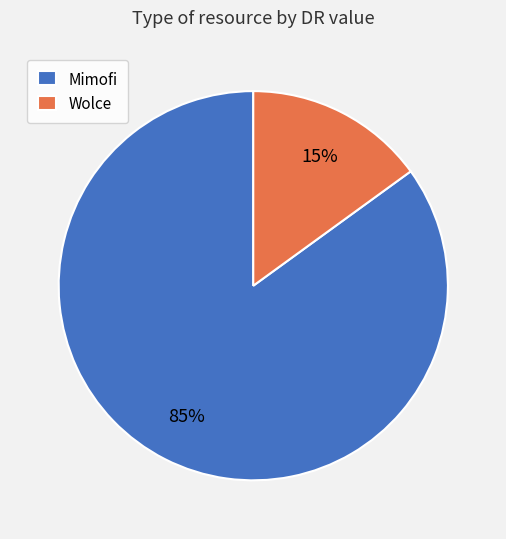

To the nearest percent, what is the combined percentage of Wolce and Mimofi?

100%